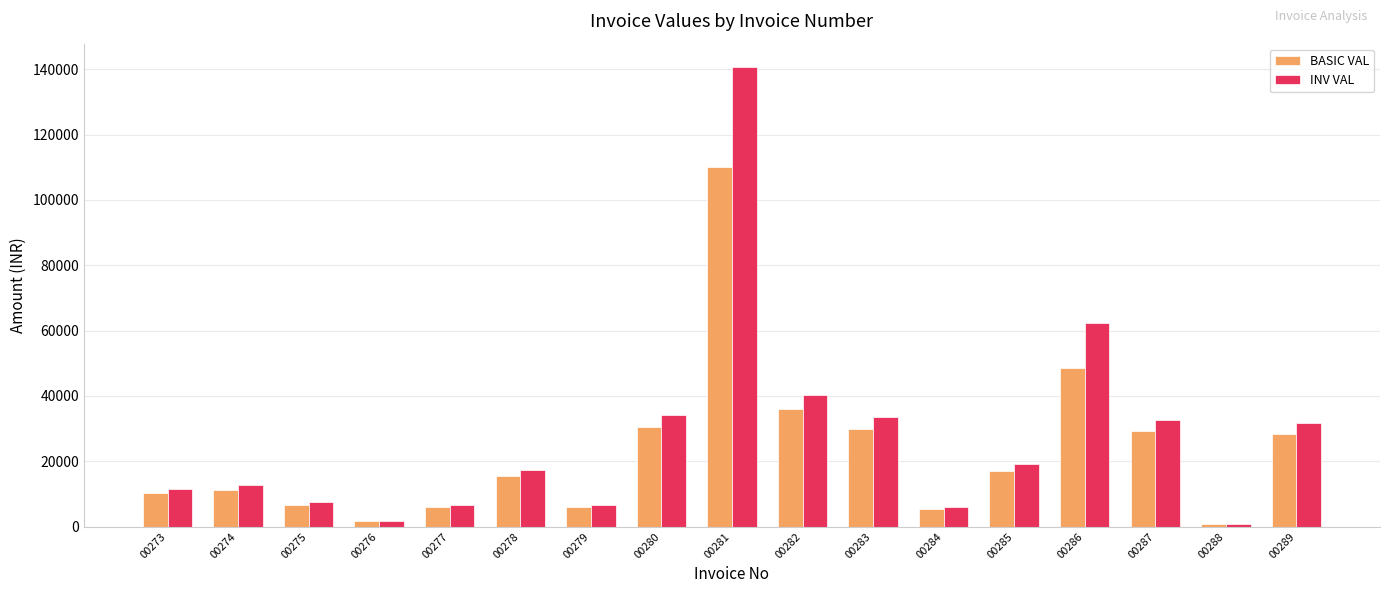

What are all the series names shown in the legend?

BASIC VAL, INV VAL